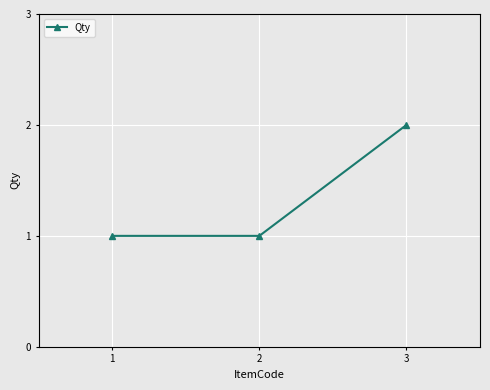

Approximately how many times larger is the value at 2 compared to 1?

1.0